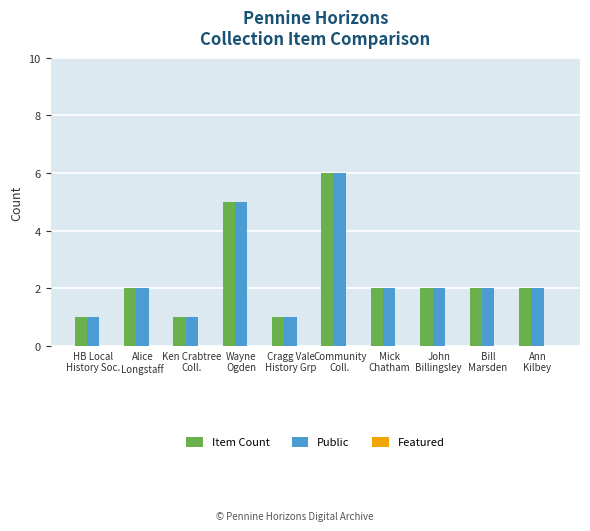

What is the greatest value displayed?

6